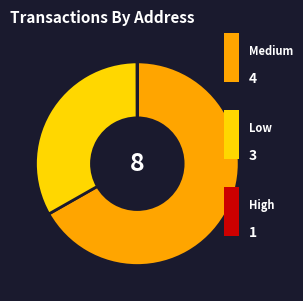

Is there any slice that represents more than half of the pie?

Yes